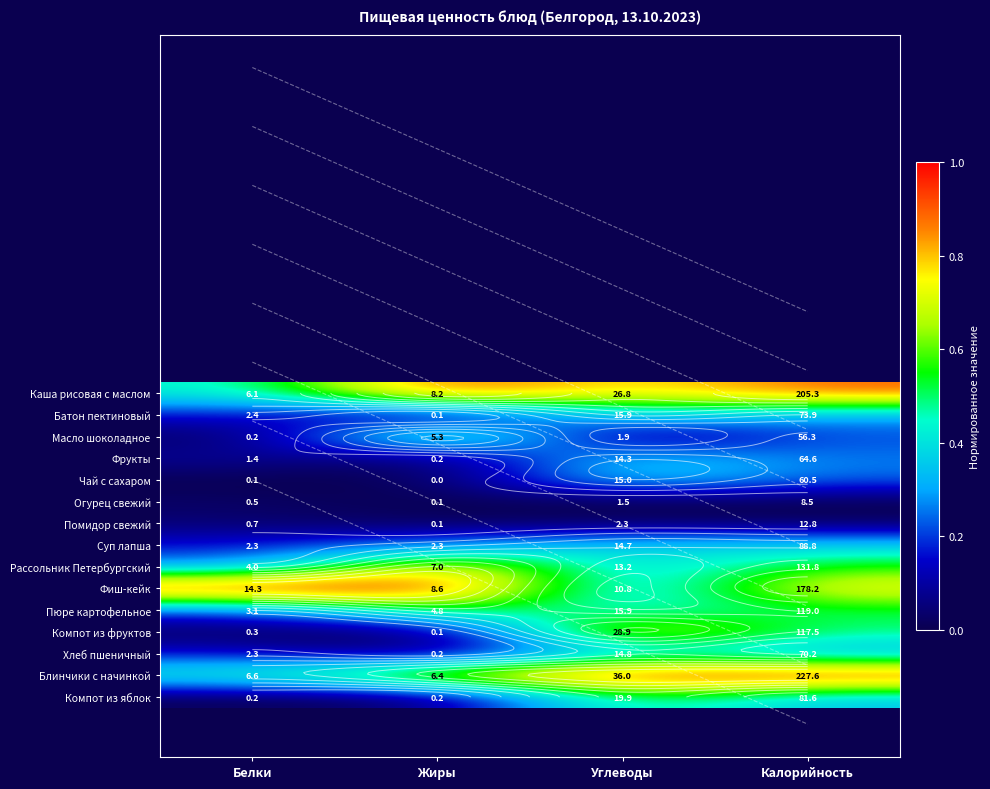

At Белки, list the series in order from smallest to largest.

Чай с сахаром, Компот из яблок, Масло шоколадное, Компот из фруктов, Огурец свежий, Помидор свежий, Фрукты, Хлеб пшеничный, Суп лапша, Батон пектиновый, Пюре картофельное, Рассольник Петербургский, Каша рисовая с маслом, Блинчики с начинкой, Фиш-кейк